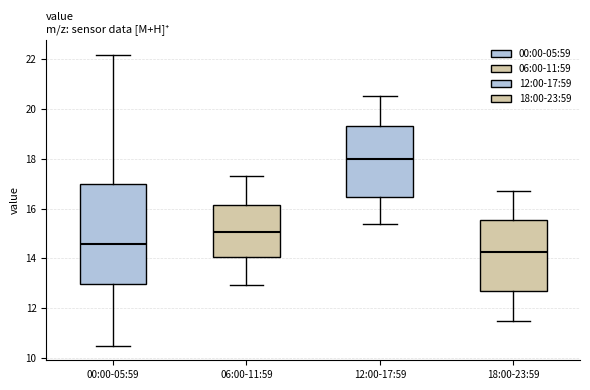

Which box has the highest median line?

12:00-17:59